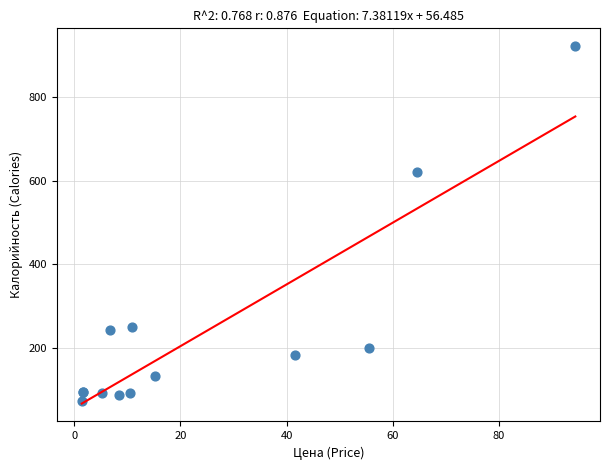

What Y value in the scatter plot is closest to 496?

619.7